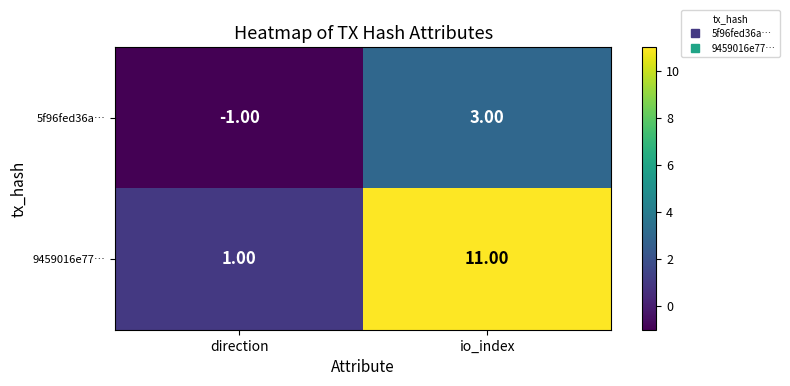

How many categories are shown in the chart?

2